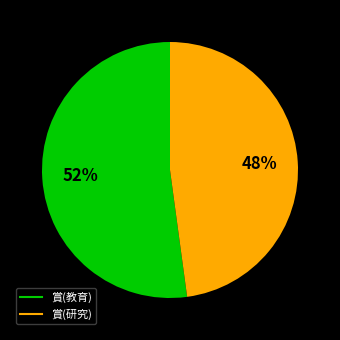

Combined, do 賞(研究) and 賞(教育) account for over 50%?

Yes